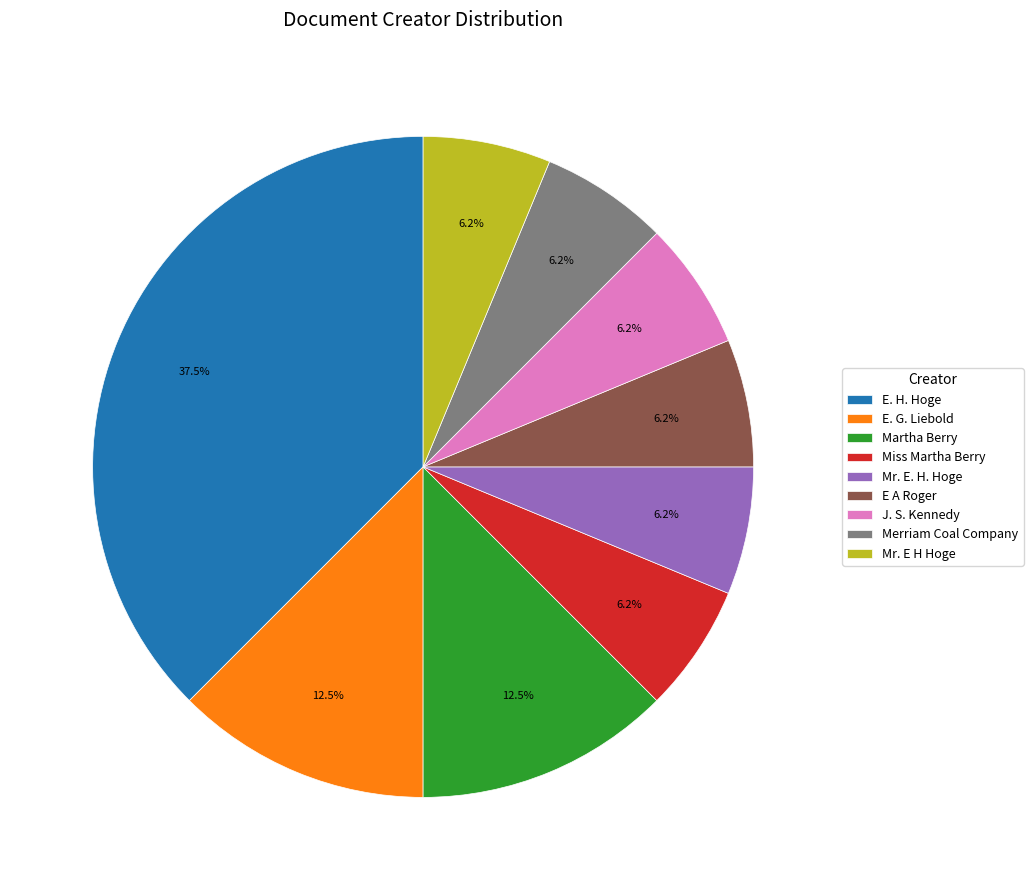

Does Miss Martha Berry account for over 50% of the chart?

No